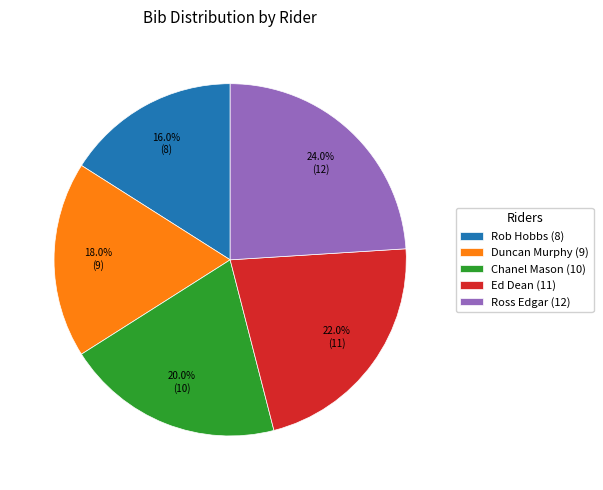

Between Duncan Murphy (9) and Rob Hobbs (8), which is larger?

Duncan Murphy (9)